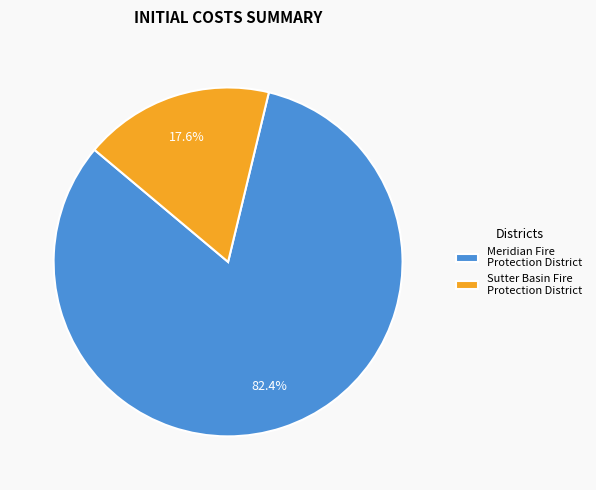

To the nearest percent, what is the average slice percentage?

50%